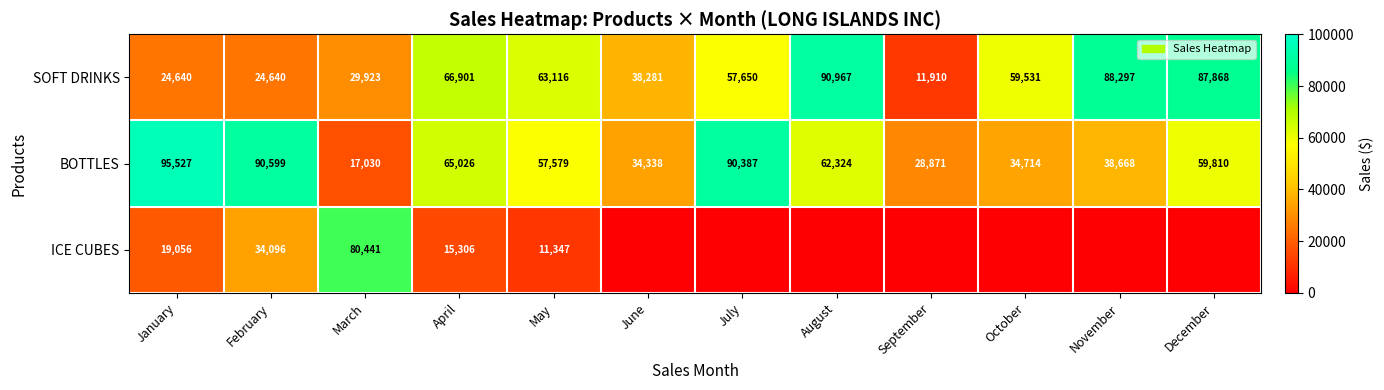

At January, list the series in order from largest to smallest.

BOTTLES, SOFT DRINKS, ICE CUBES